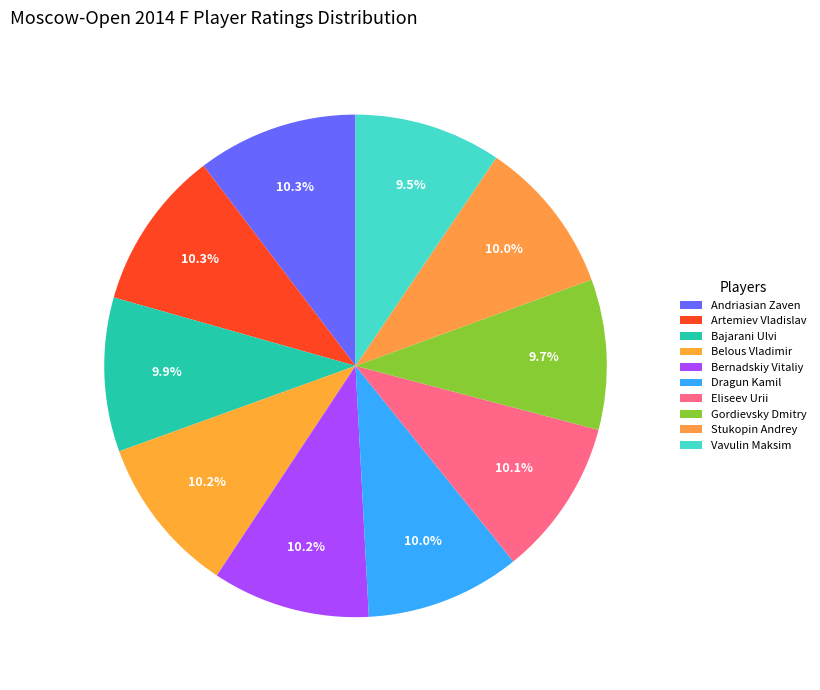

Which category has the smallest portion of the pie?

Vavulin Maksim